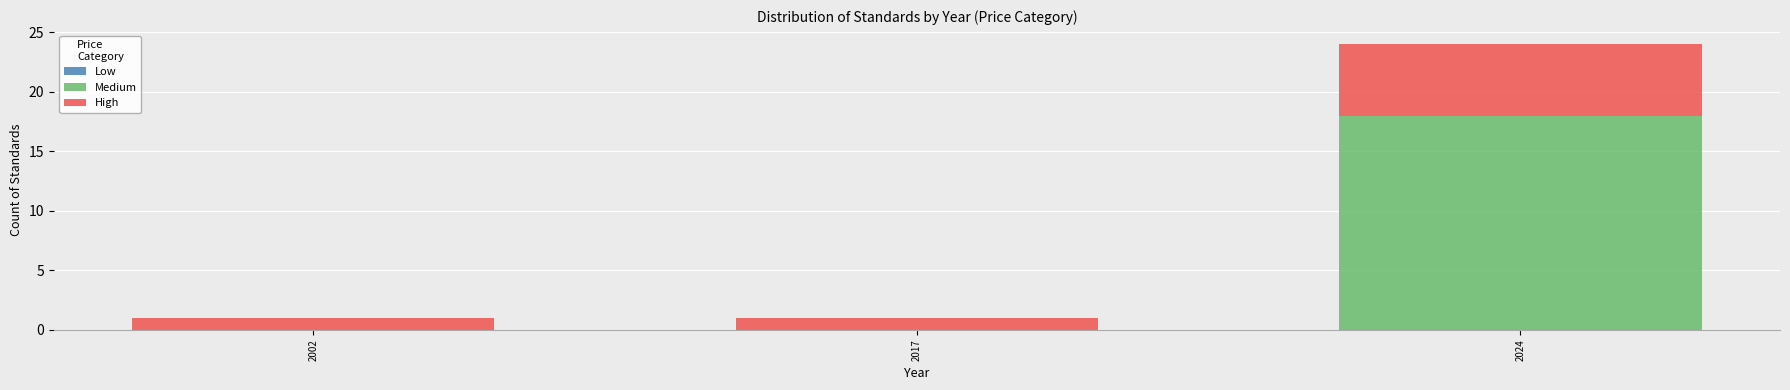

Reading right to left, transcribe the values for Medium.

2024=18	2017=0	2002=0